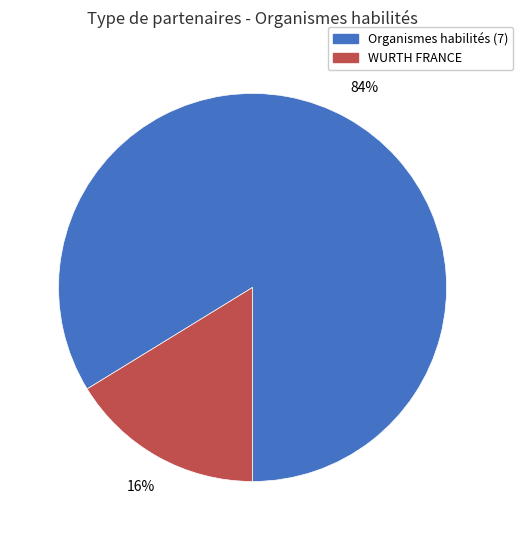

To the nearest percent, what is the difference between the largest and smallest slice percentages?

68%